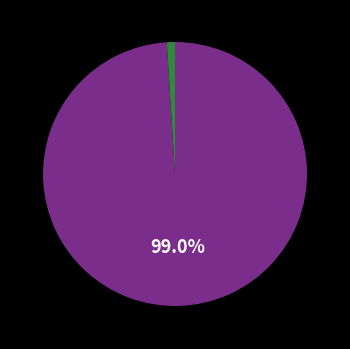

Is there a majority slice in this chart?

Yes